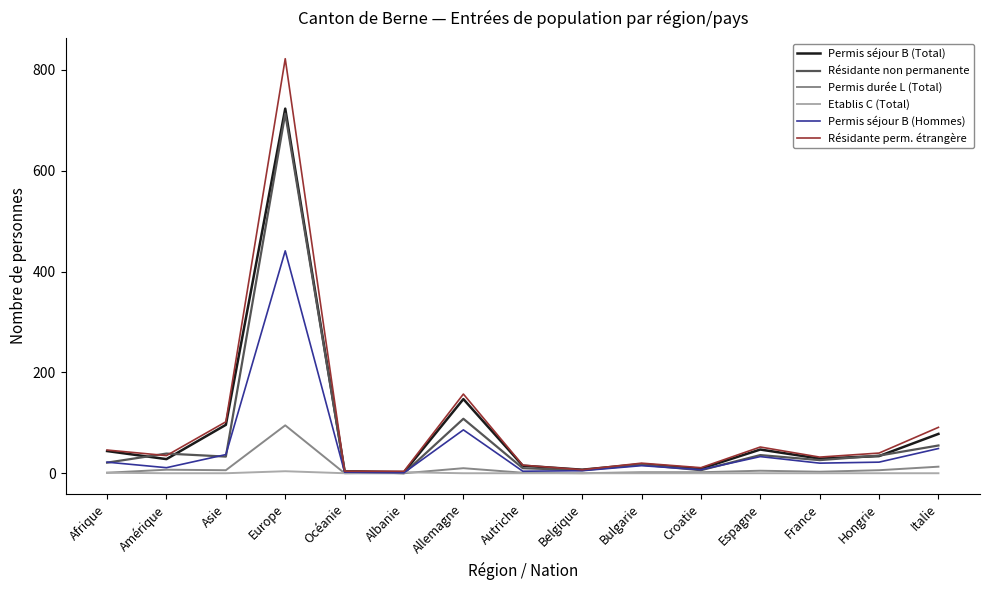

Which series has the largest range (max minus min)?

Résidante perm. étrangère